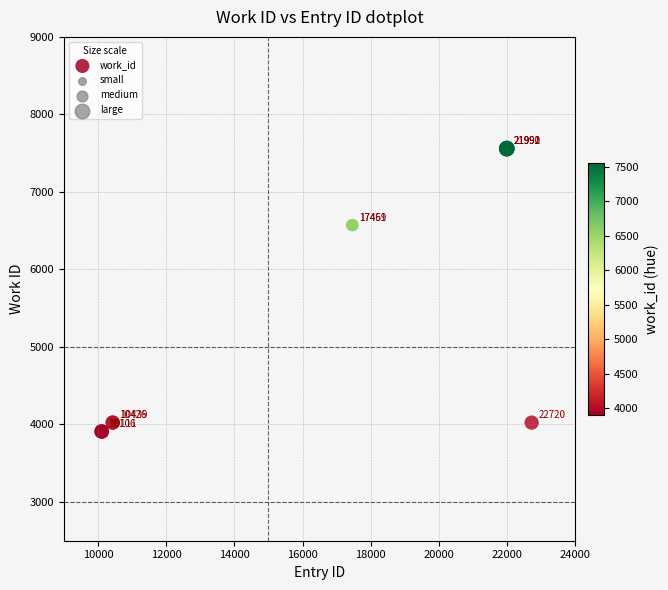

What Y value in the scatter plot is closest to 5734?

6572